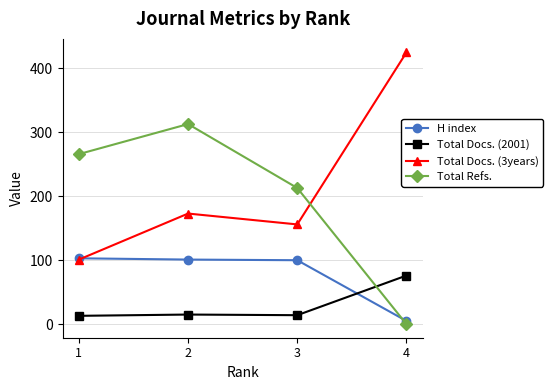

At which category does Total Refs. reach its first local peak?

2